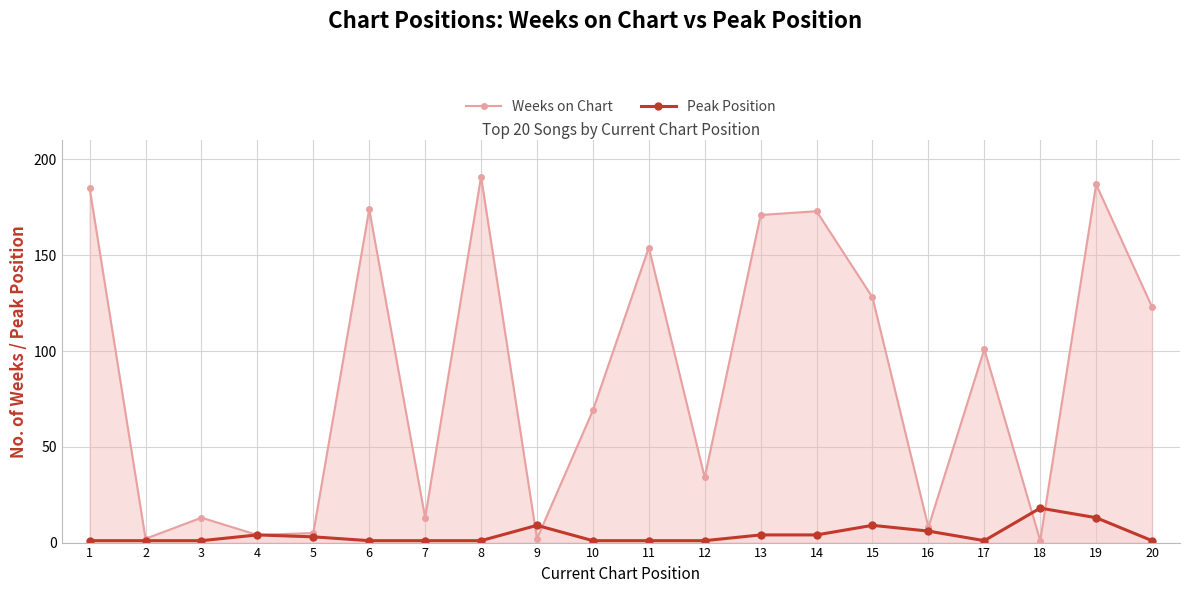

How many lines are shown in the chart?

2